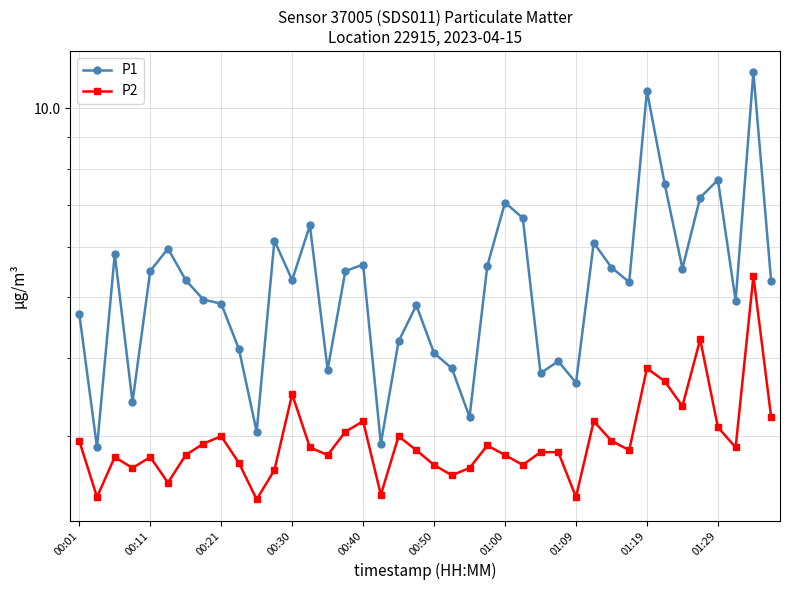

What position from the right is 31?

9